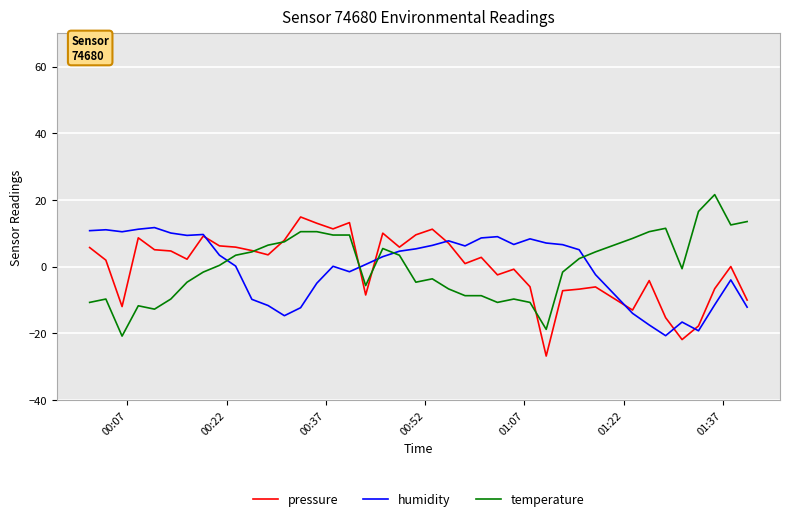

Which series ends up on top after the final intersection of temperature and humidity?

temperature